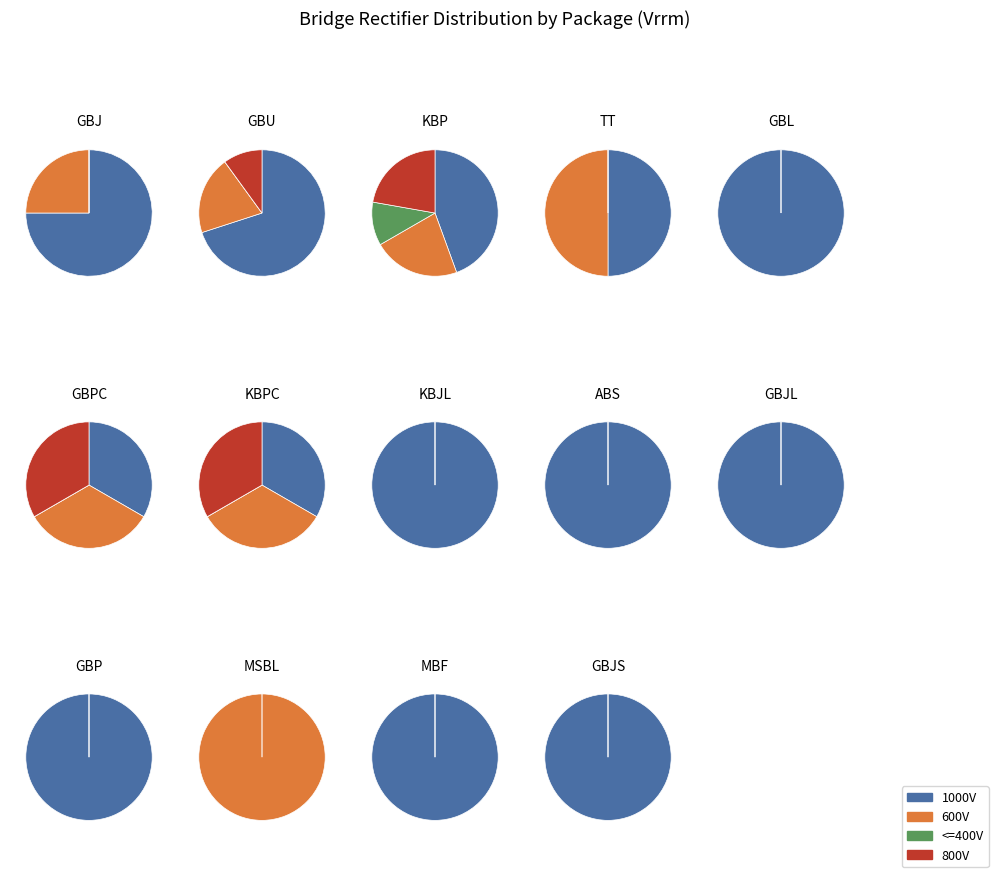

Rank the categories by value from lowest to highest.

MBF, GBJS, GBJL, GBP, MSBL, GBL, GBPC, KBPC, ABS, TT, KBJL, KBP, GBU, GBJ